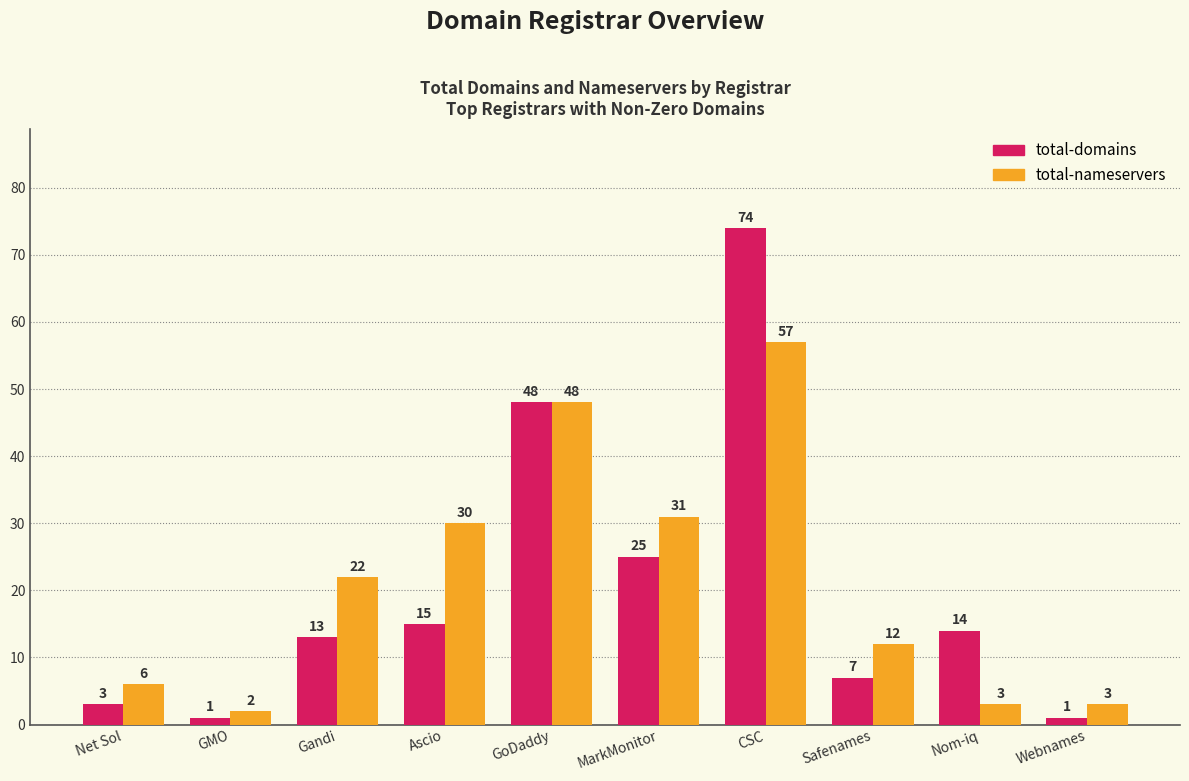

At which category does the chart reach its peak across all series?

CSC